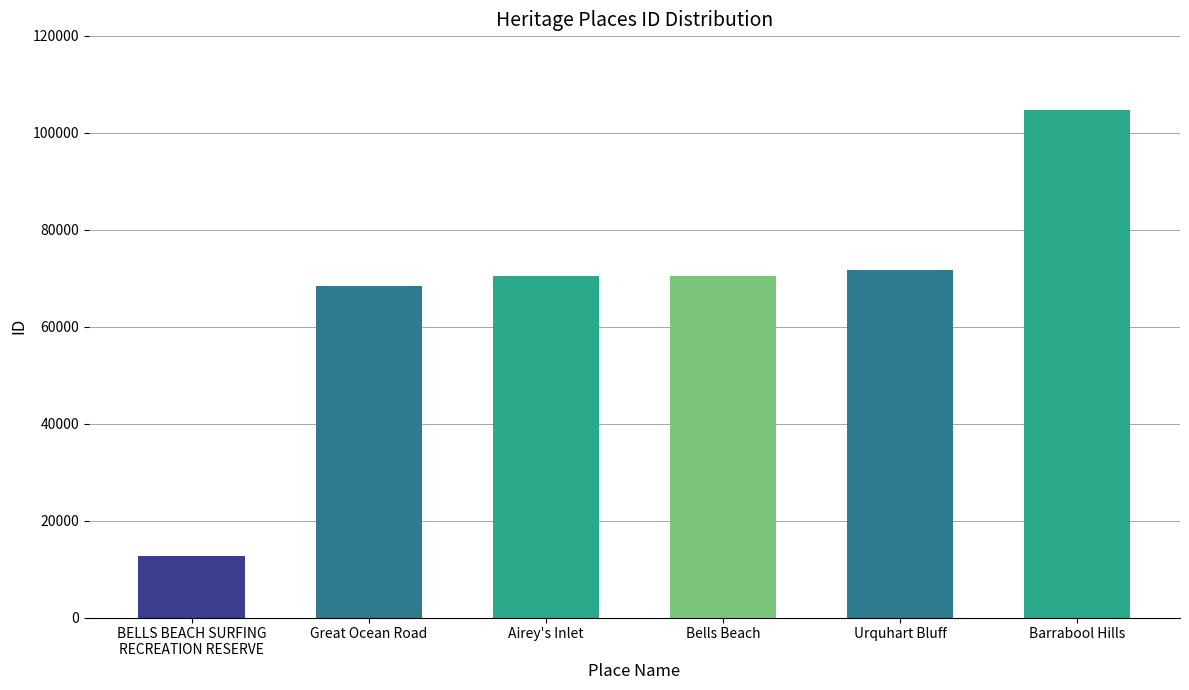

What is the maximum value shown in the chart?

104568